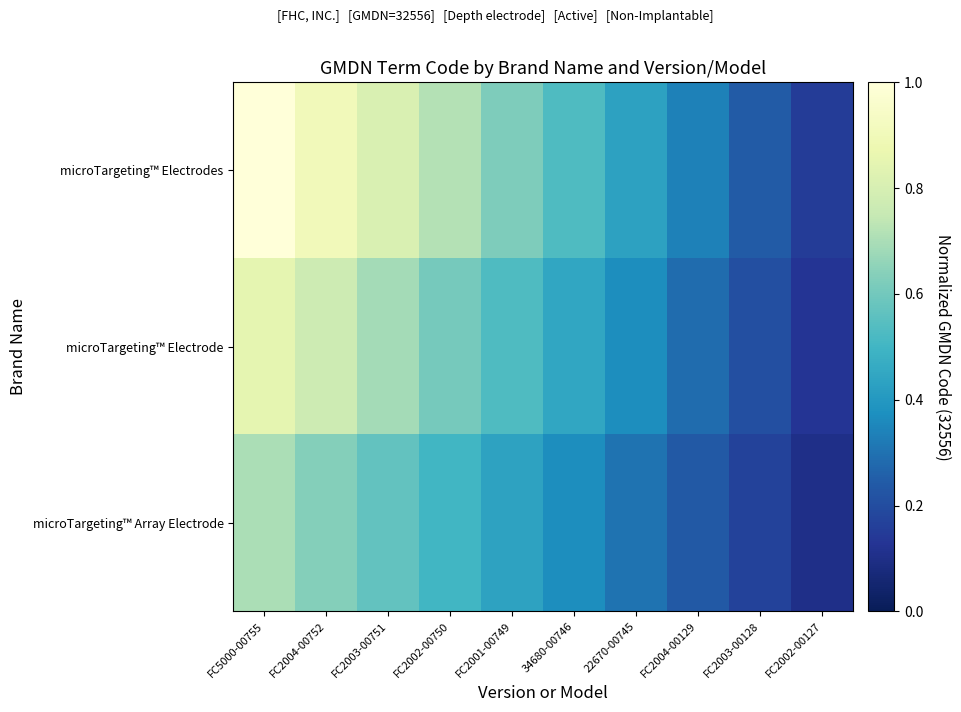

How many data points does each series have?

10